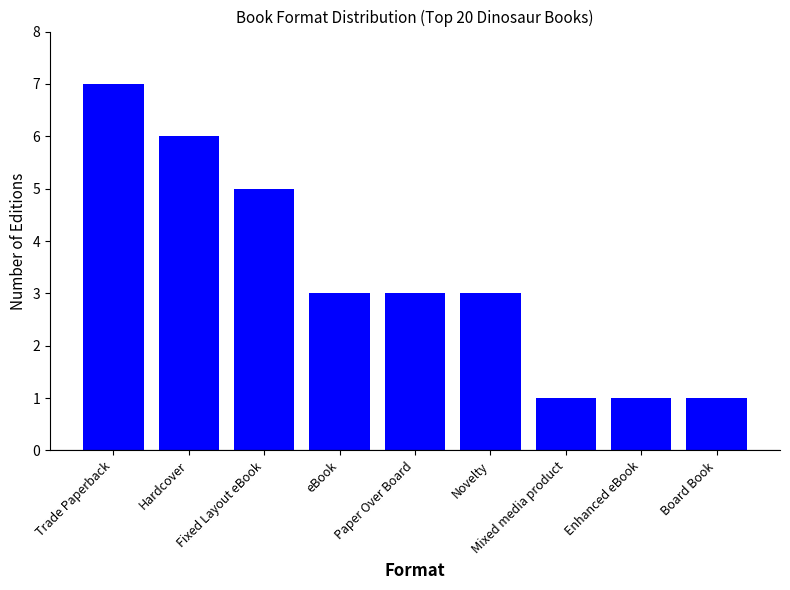

Between Trade Paperback and Board Book, which is larger?

Trade Paperback